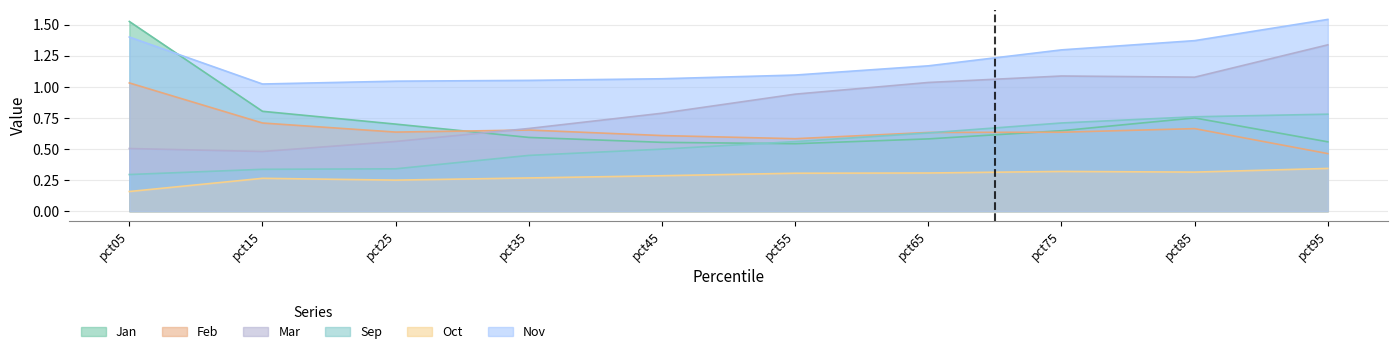

At pct85, list the series in order from largest to smallest.

Nov, Mar, Sep, Jan, Feb, Oct